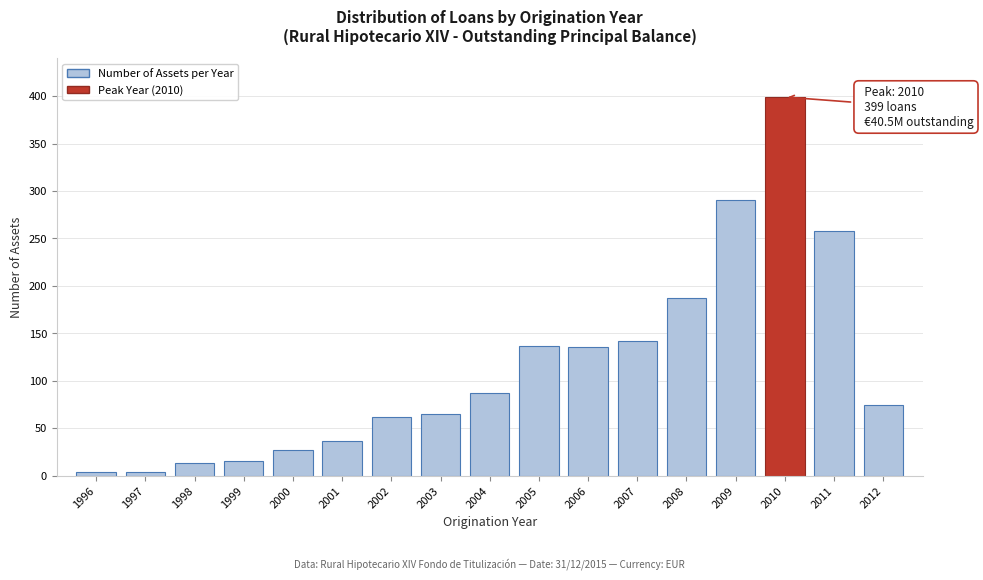

What value does the data have at 2001?

37